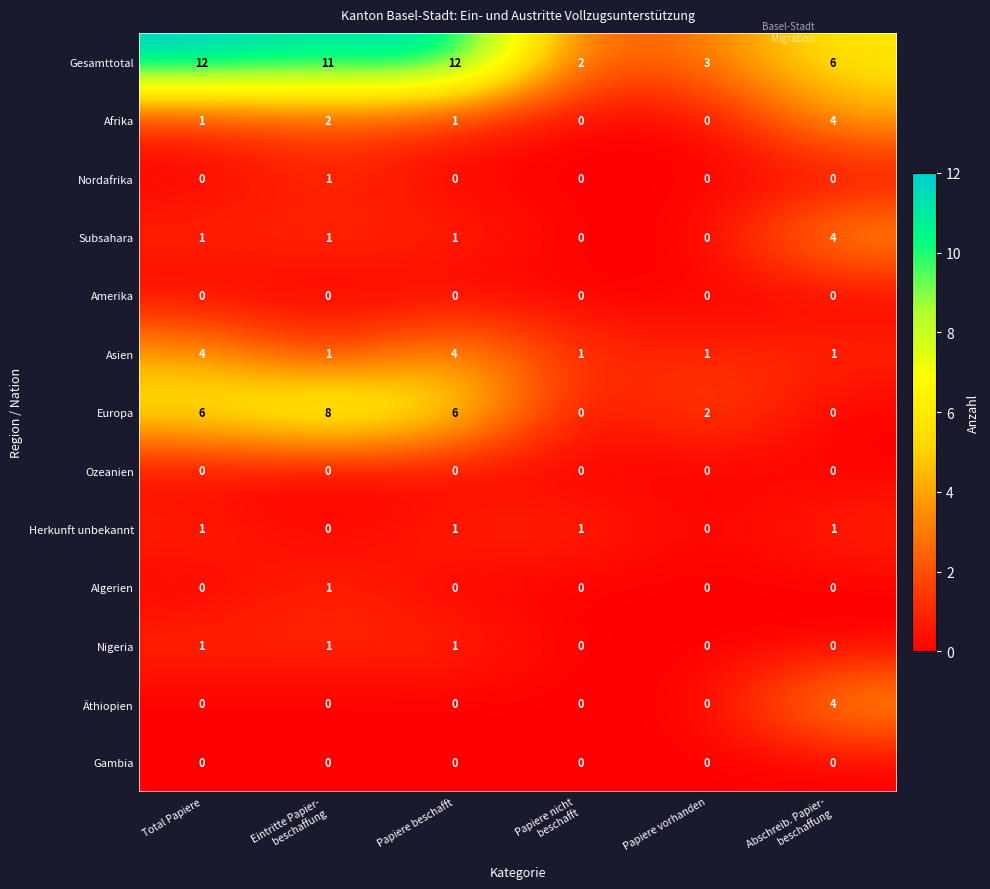

What is the difference between the highest and lowest values at Papiere beschafft?

12